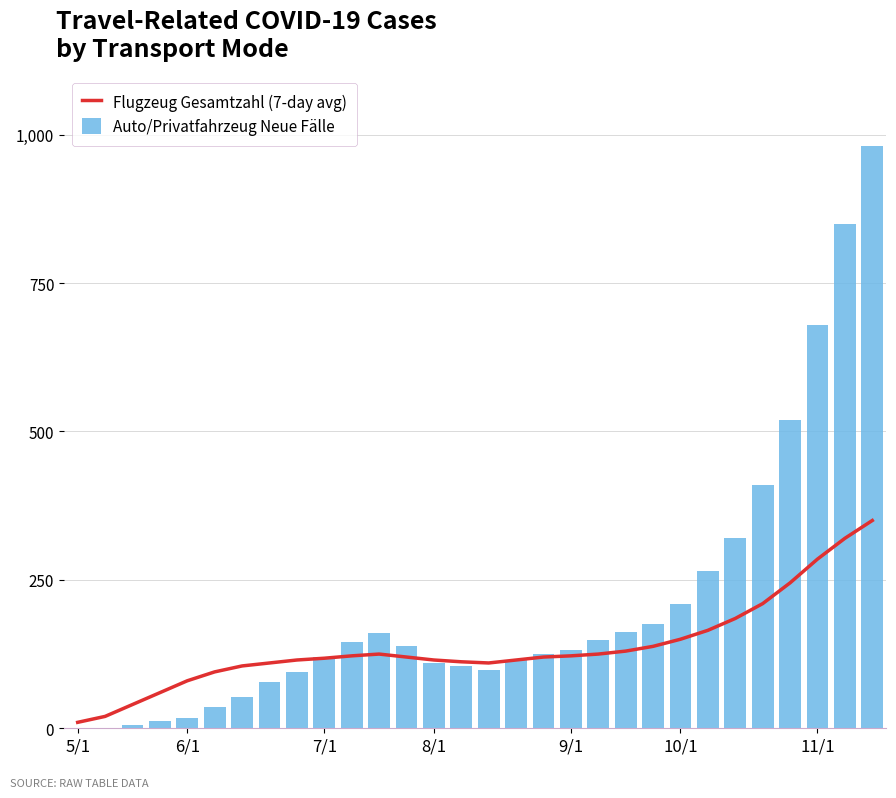

What is the maximum value for Auto/Privatfahrzeug Neue Fälle?

980